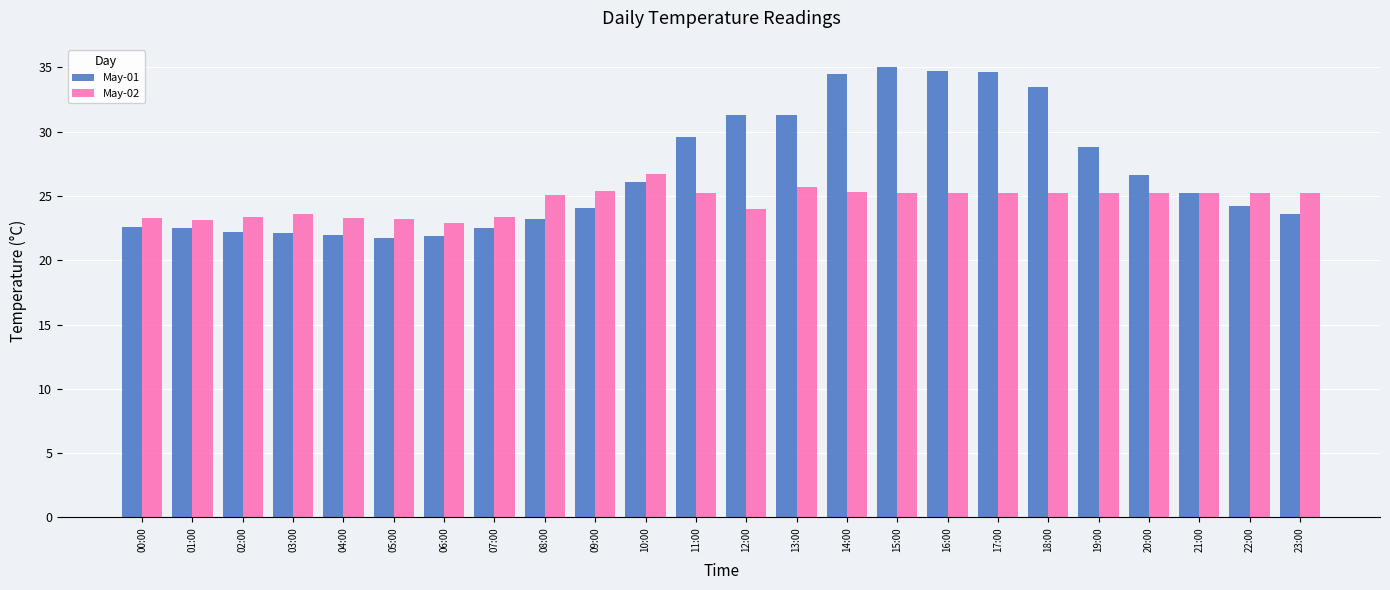

Which series has the widest spread of values?

May-01